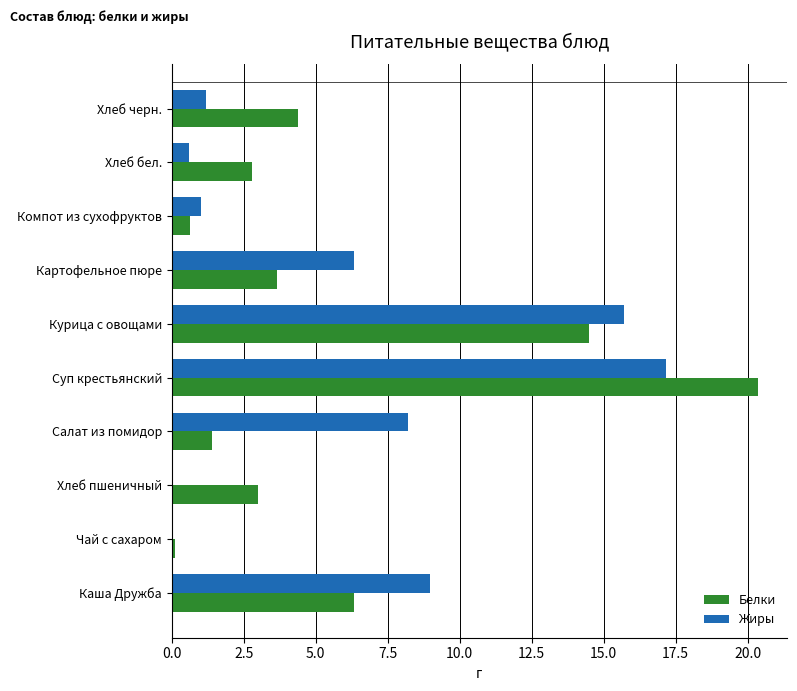

The Белки series shows 3.7 at Картофельное пюре. True or false?

True